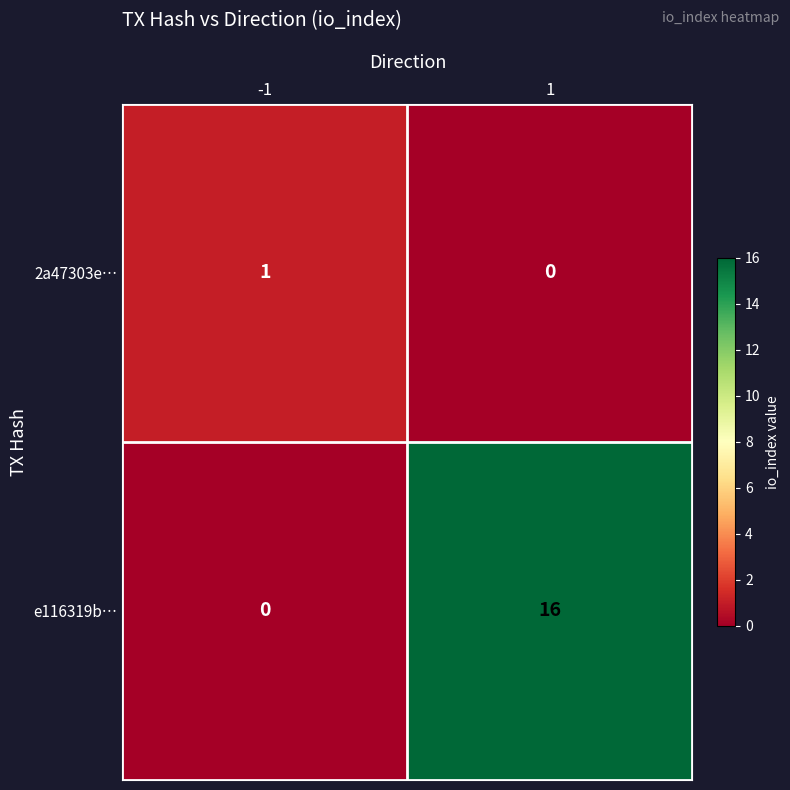

At how many categories does at least one series exceed 12?

1